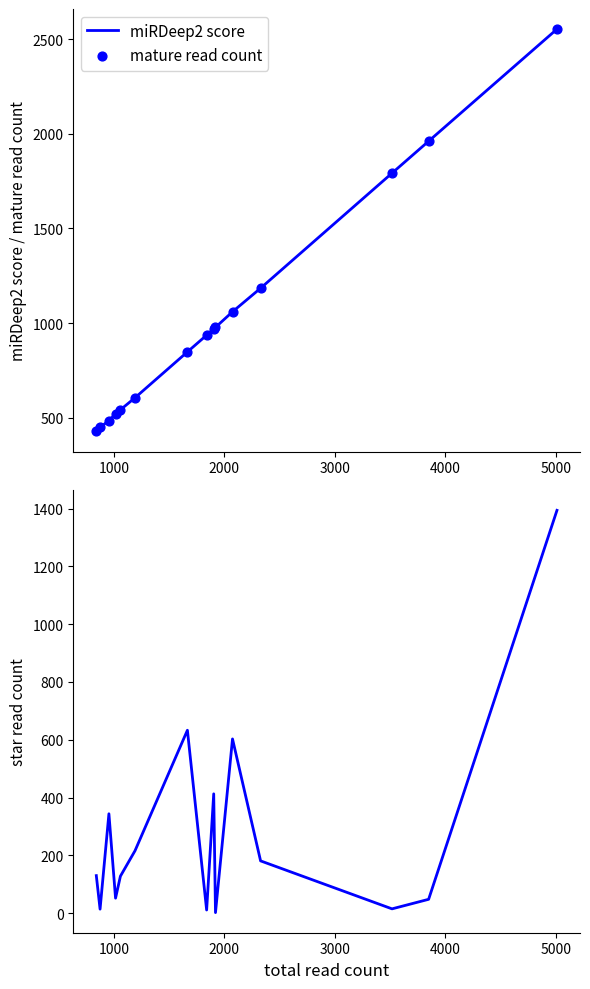

What is the lowest value of the miRDeep2 score series?

428.8